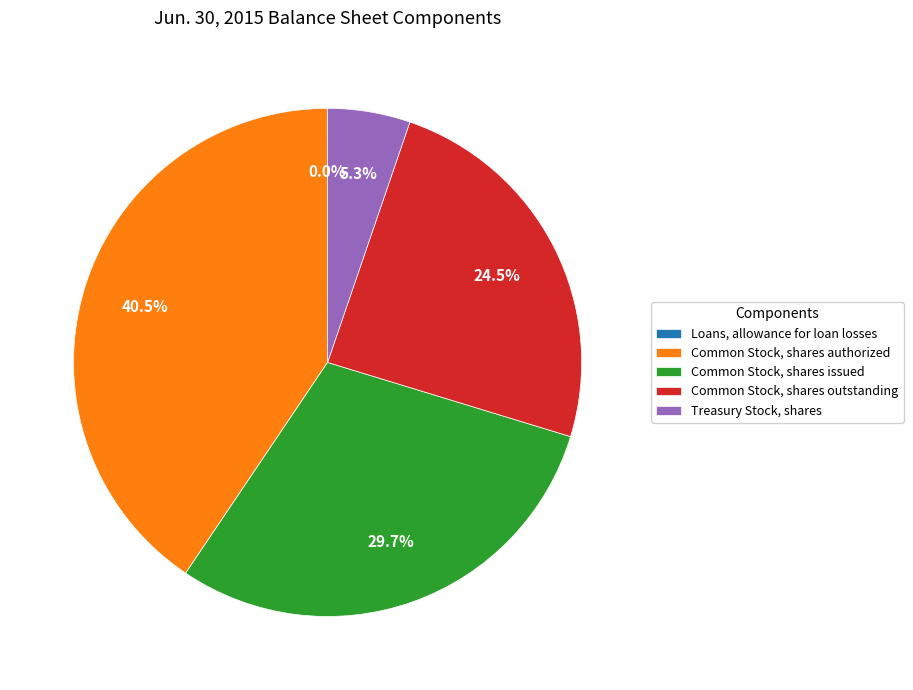

Is there any slice that represents more than half of the pie?

No